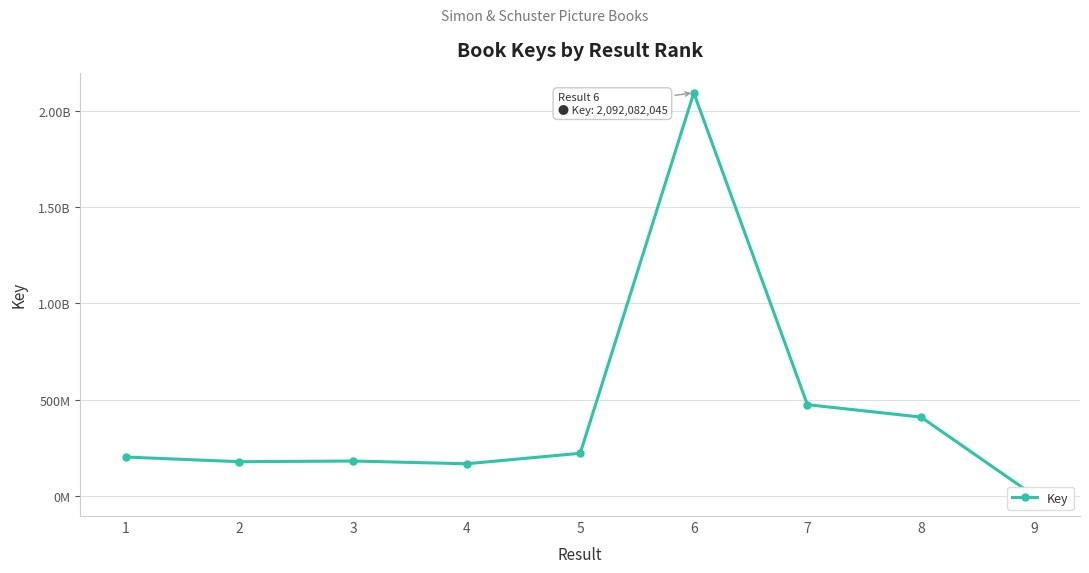

Where does the data first go above 203265165?

5